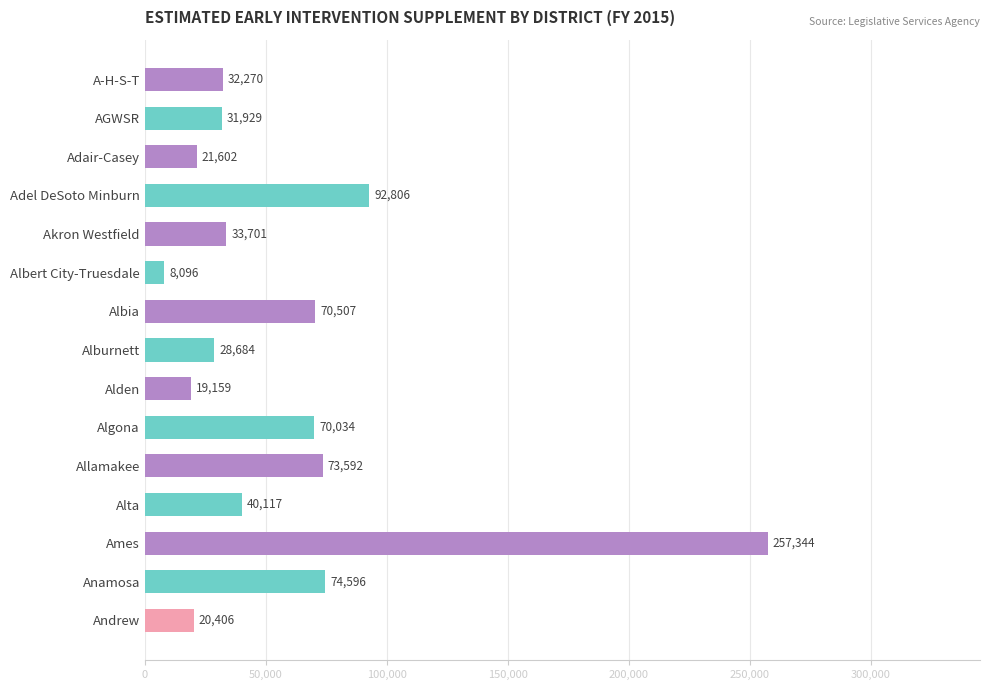

Which has a higher value, Anamosa or A-H-S-T?

Anamosa